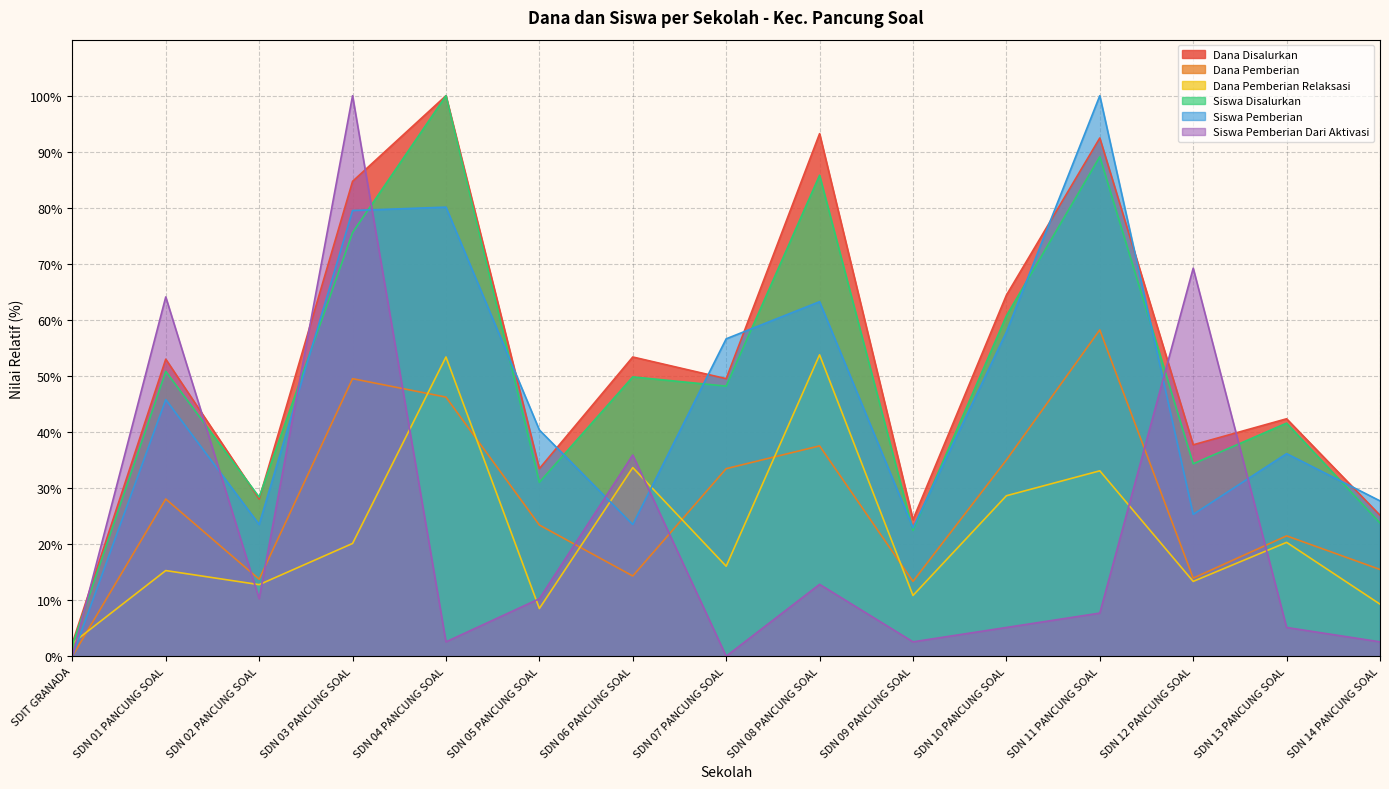

Is it true that Siswa Pemberian Dari Aktivasi equals 5.1 at SDN 10 PANCUNG SOAL?

True